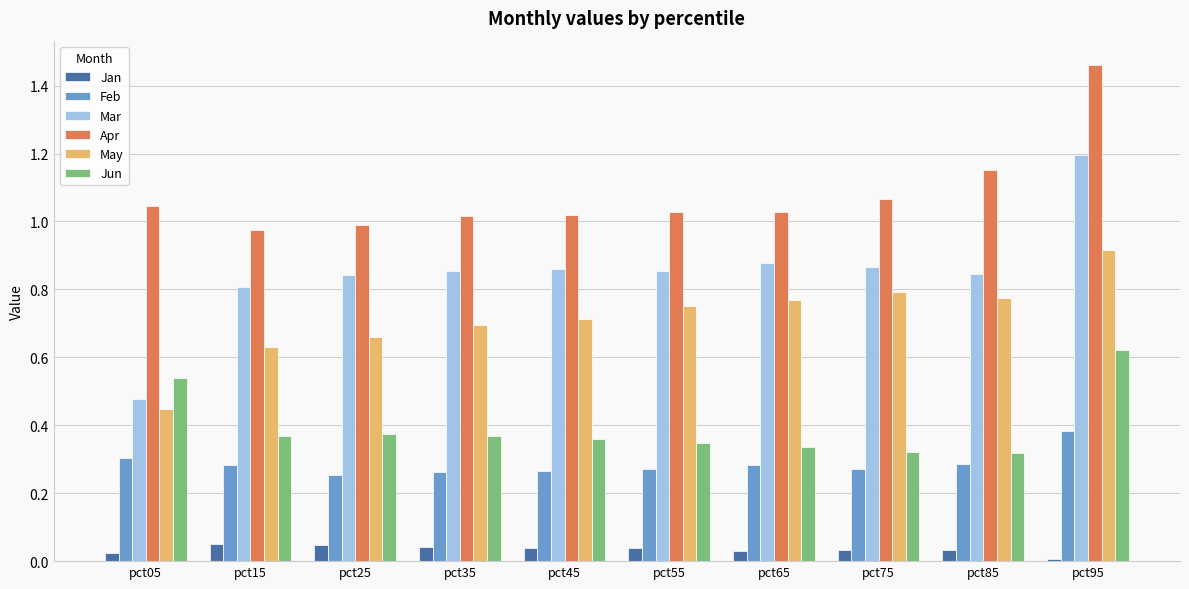

Where is May nearest to the value 0?

pct05